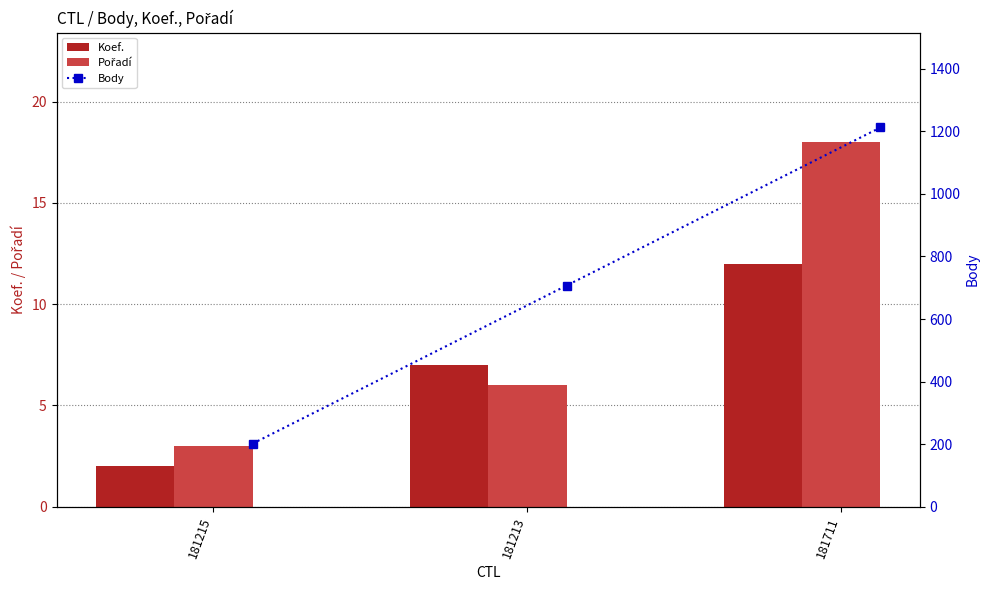

How many distinct data groups are displayed?

3